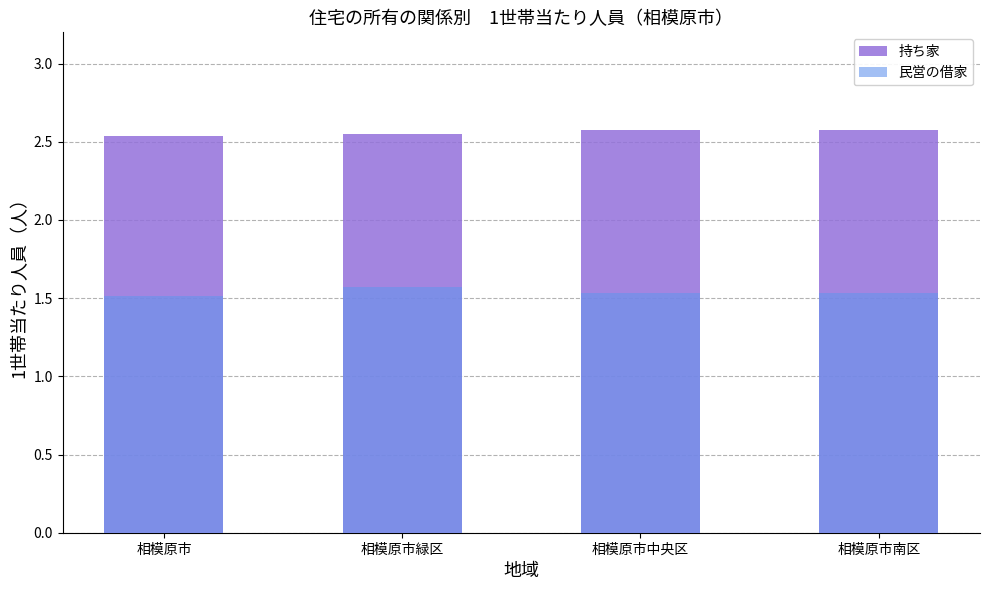

Are the bars horizontal?

No